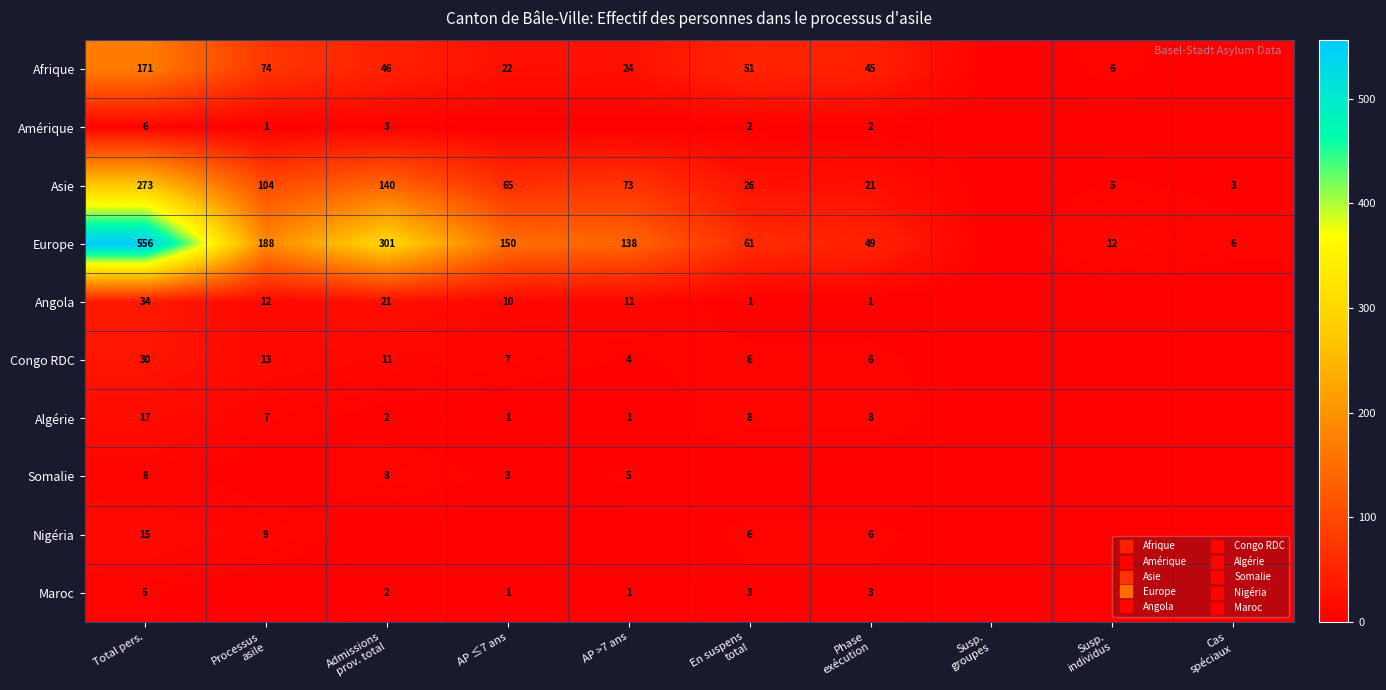

Read the Amérique value at Admissions prov. total.

3